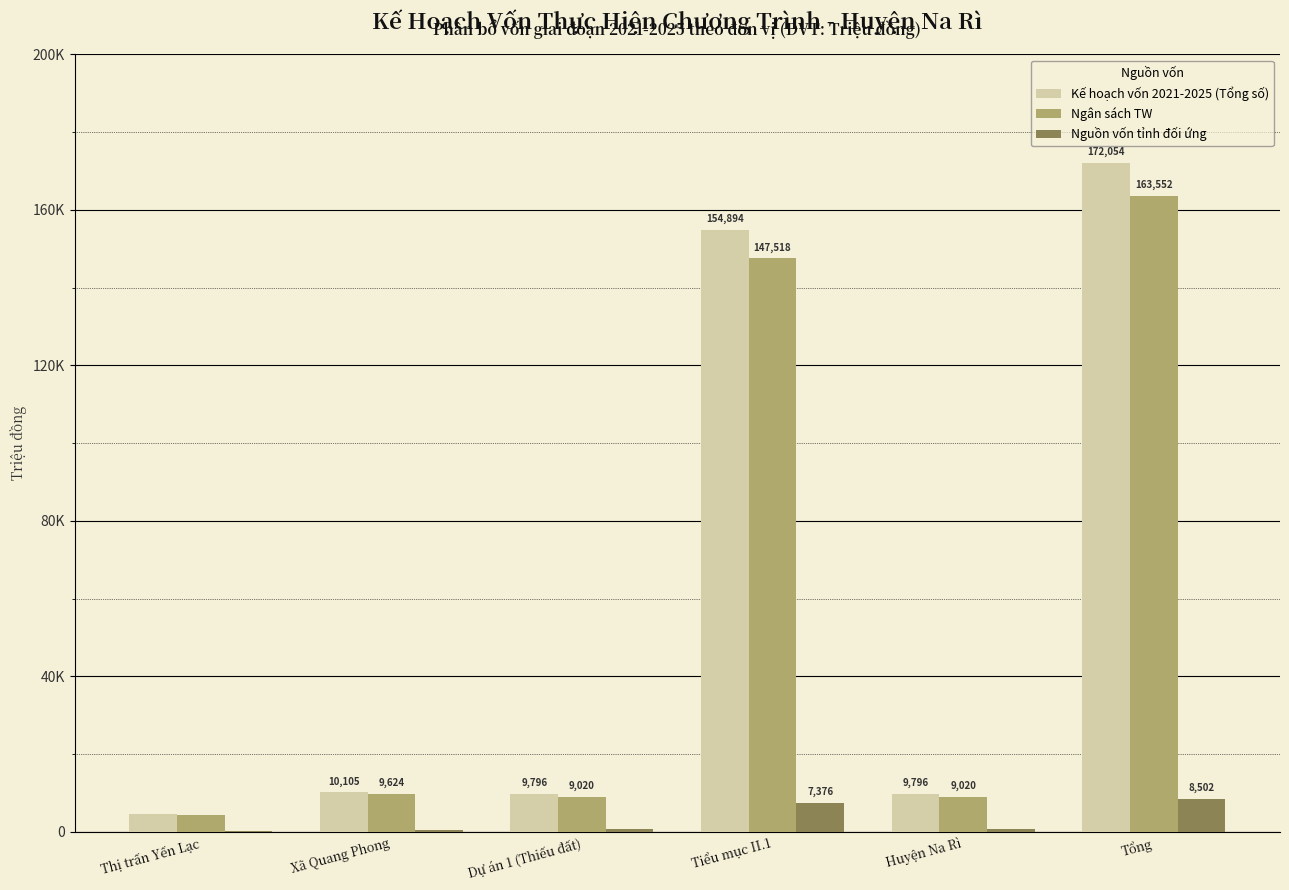

At how many categories does at least one series exceed 101729?

2